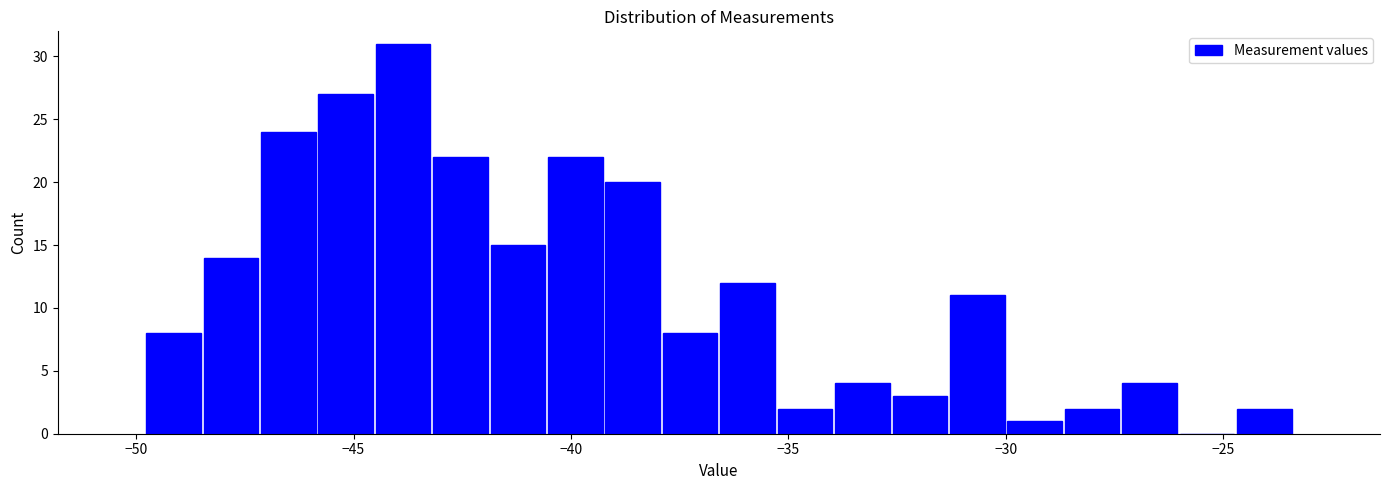

Read against the x-axis, roughly where is the centre of the tallest bar?

-44.0